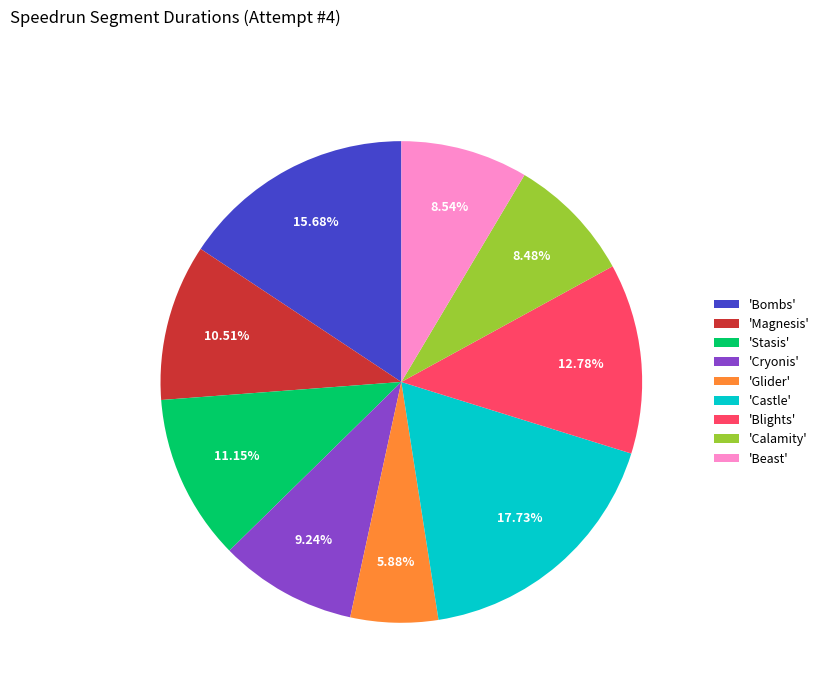

Is there a majority slice in this chart?

No